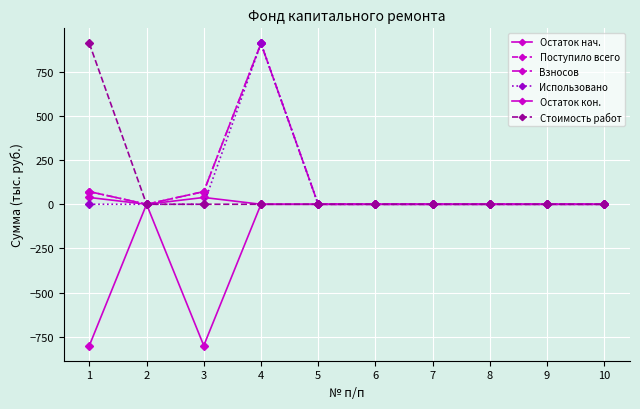

Is this an area chart (filled region under the line)?

No